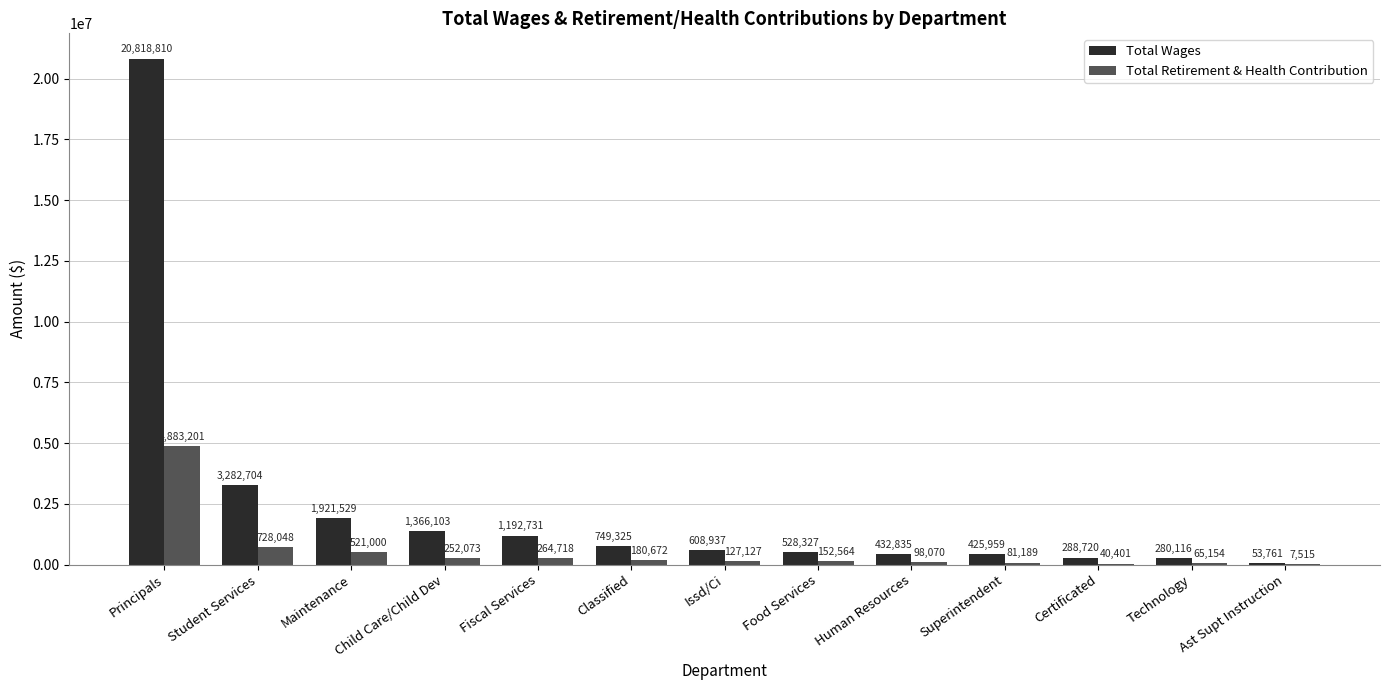

What is the maximum value shown in the chart?

20818810